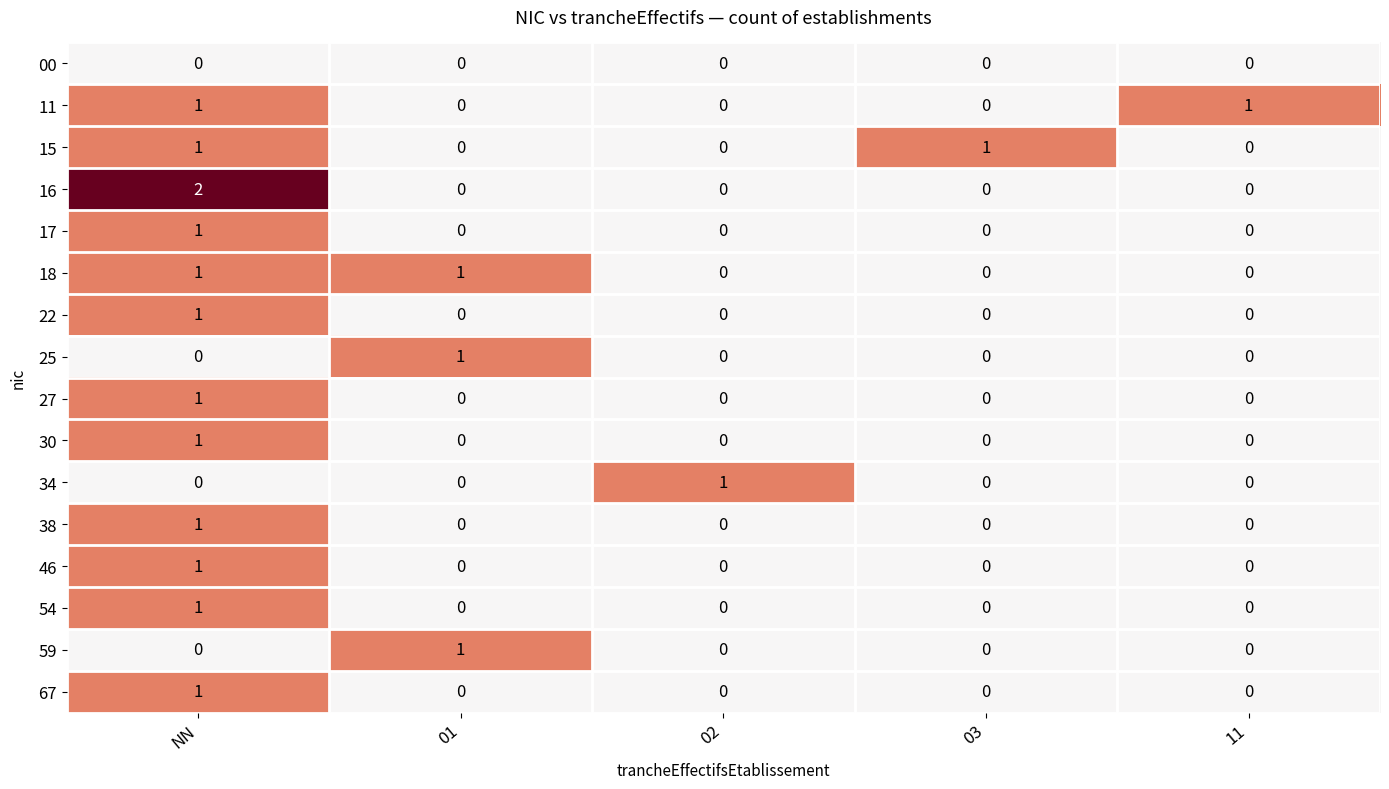

True or false: 11 has a value of 1 at 11.

True